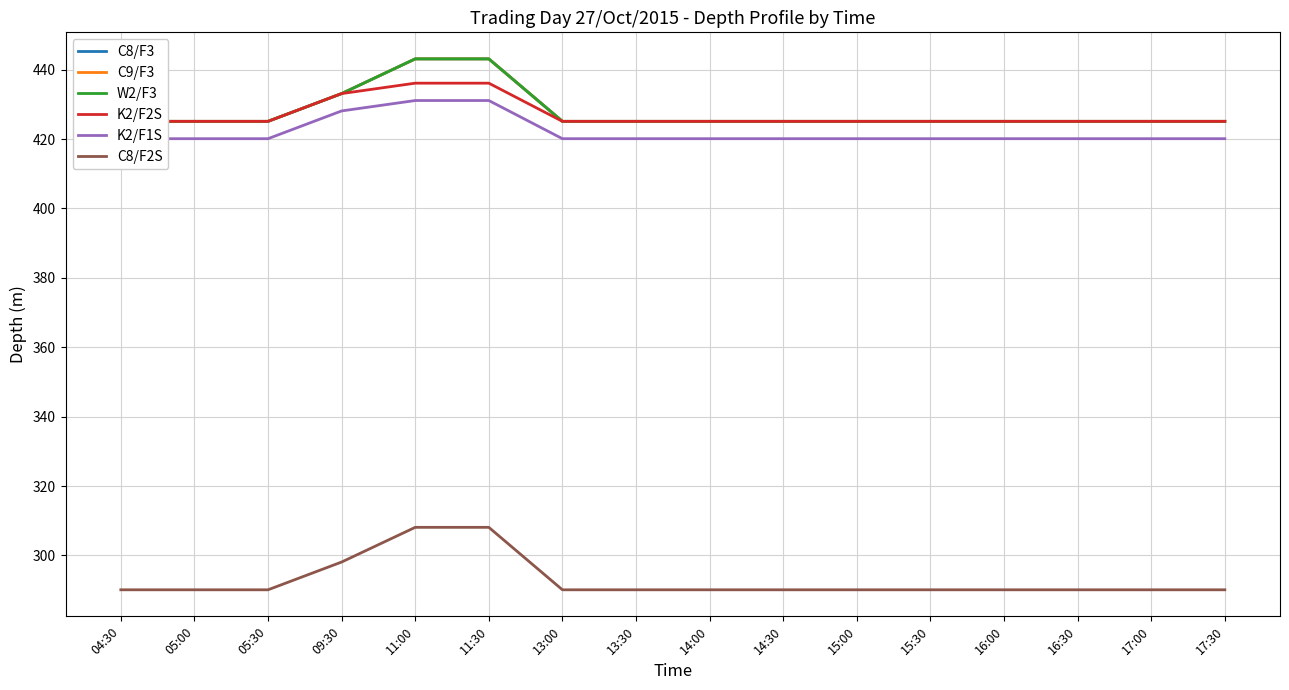

What position from the left is 11:00?

5